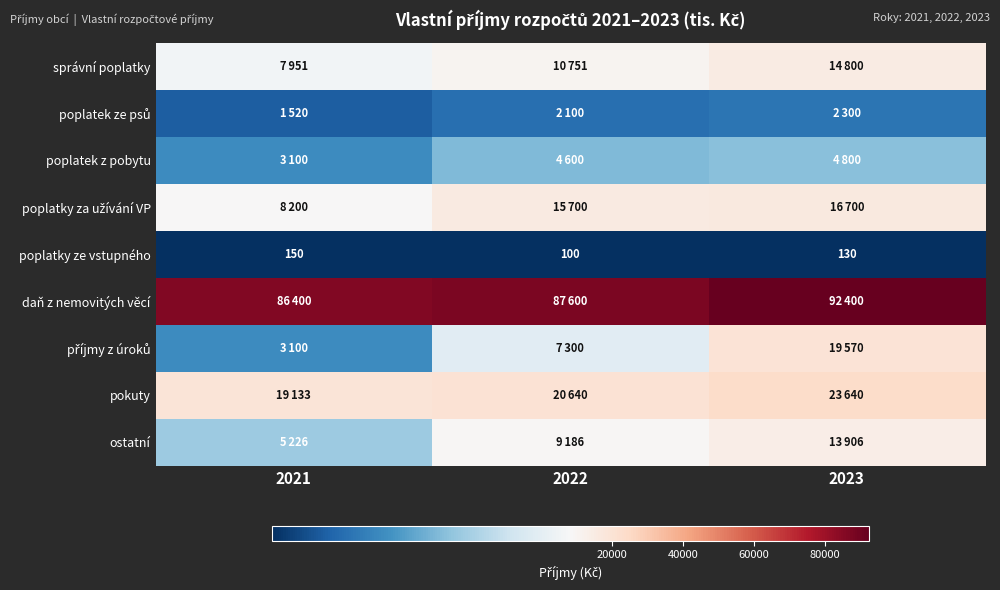

What is the approximate value of poplatky ze vstupného at 2021?

150